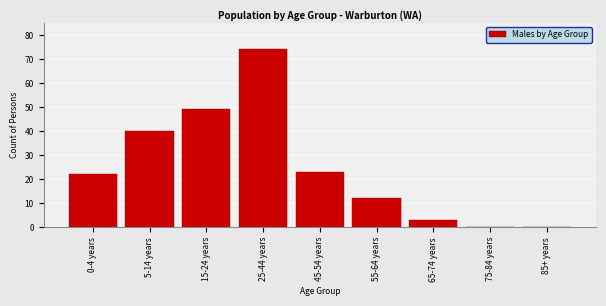

Reading left to right, extract all data points from this chart.

0-4 years=22	5-14 years=40	15-24 years=49	25-44 years=74	45-54 years=23	55-64 years=12	65-74 years=3	75-84 years=0	85+ years=0